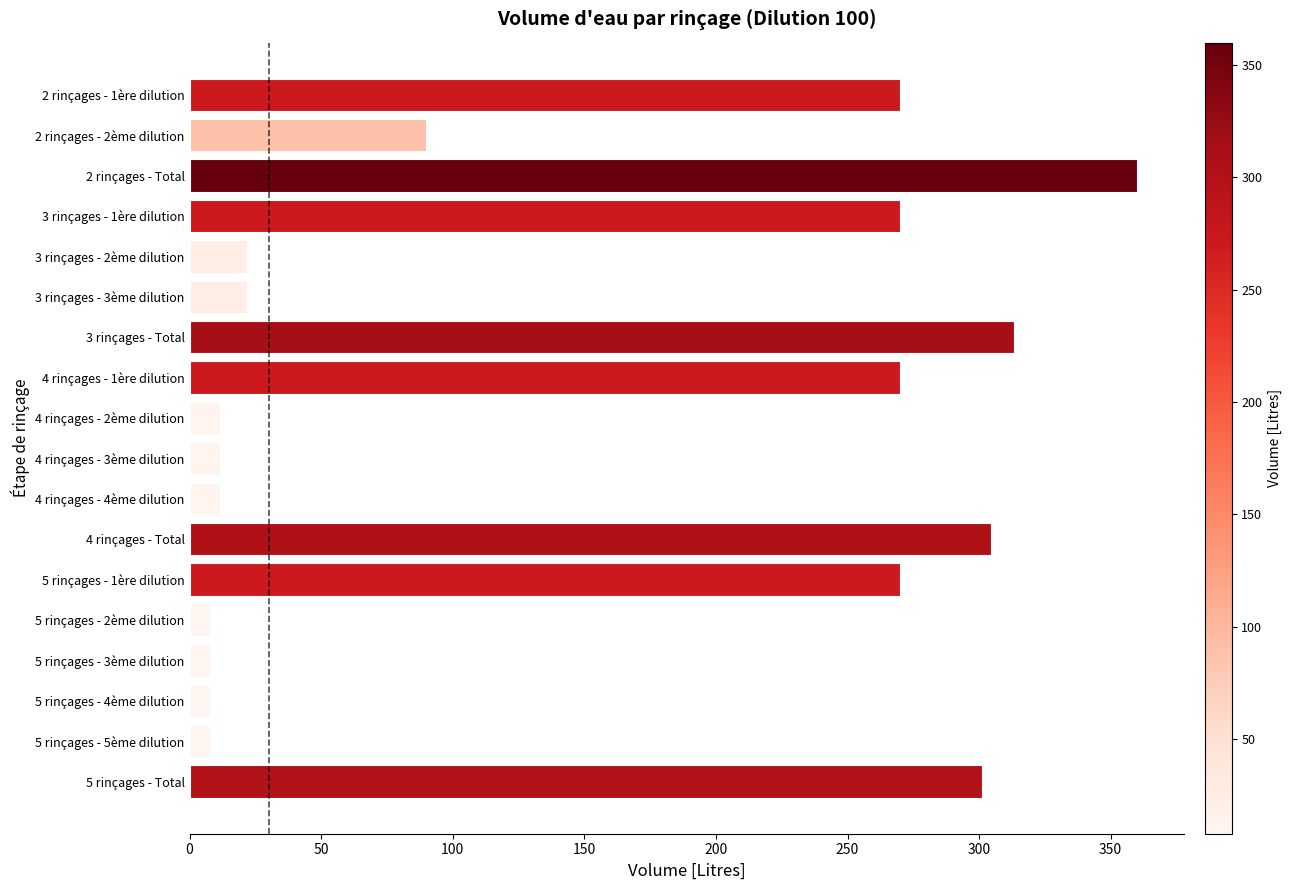

Are the bars horizontal?

Yes